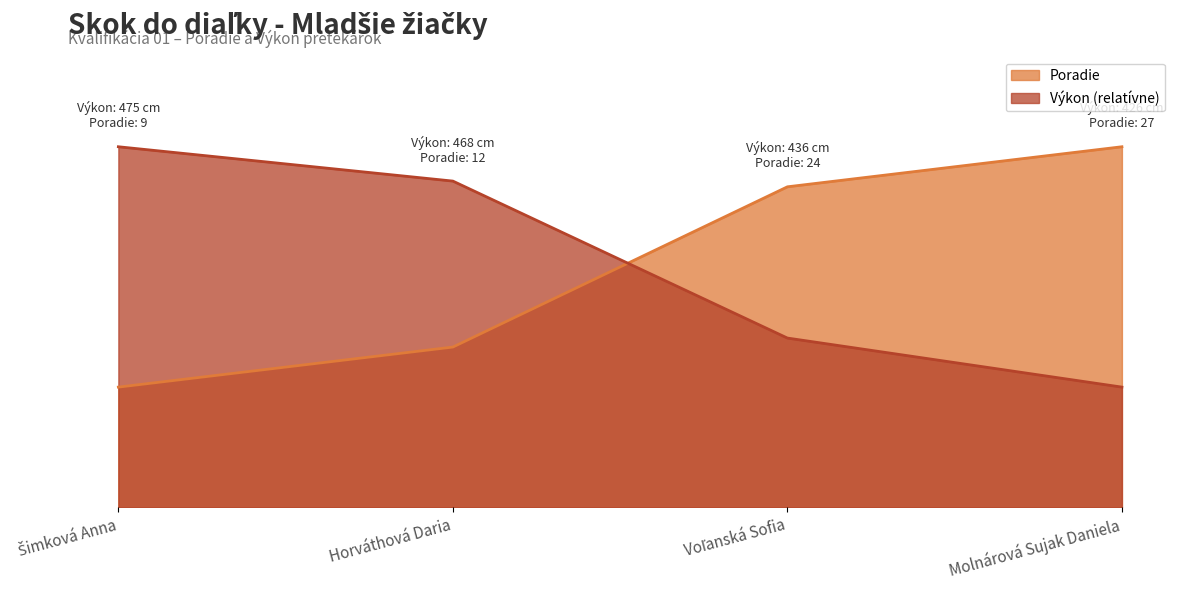

What is the difference between the second highest and second lowest values in the Výkon series?

11.8